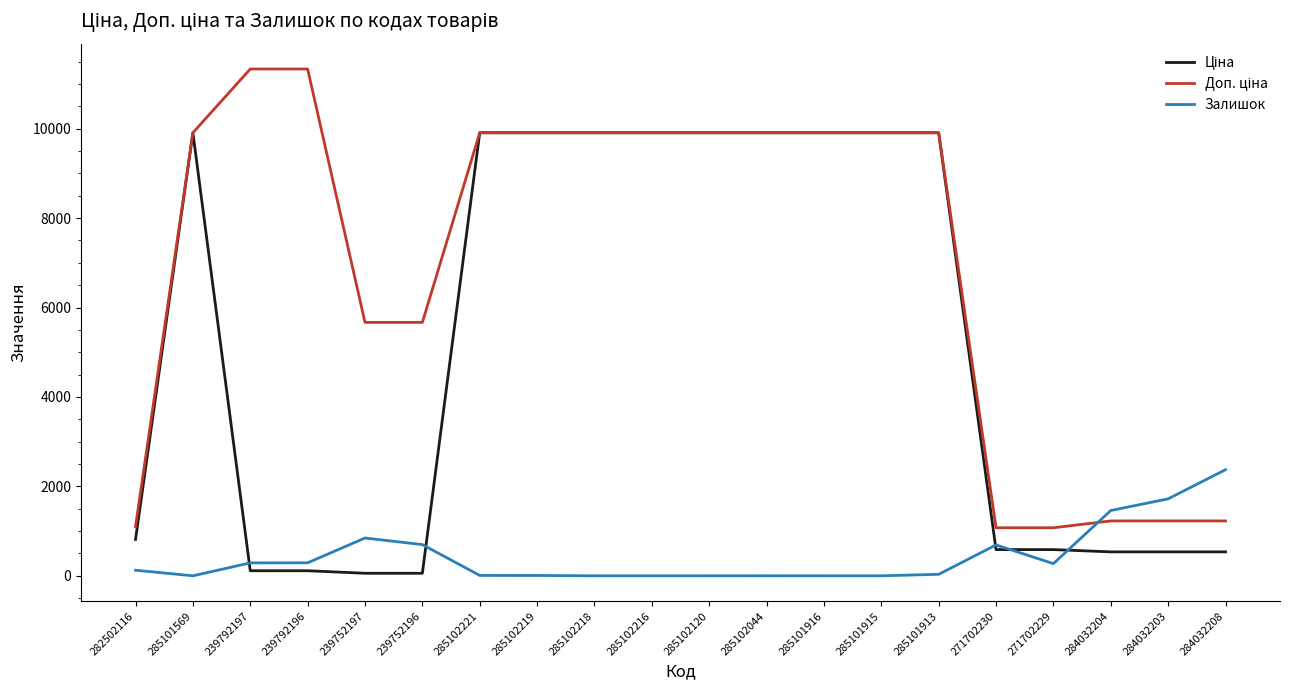

The value of Залишок at 285102120 is 1282.5. True or false?

False